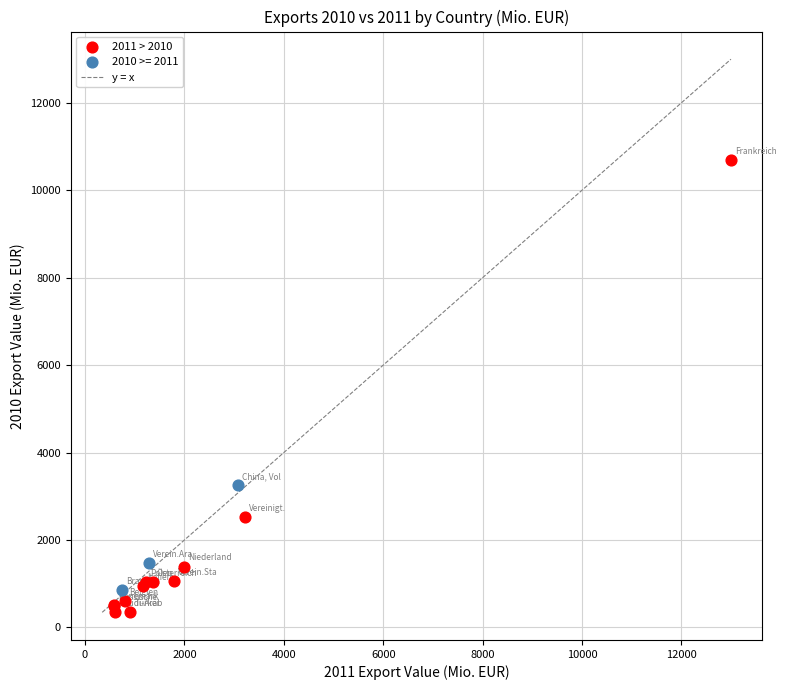

Which series has the largest Y range (max minus min)?

2011 > 2010